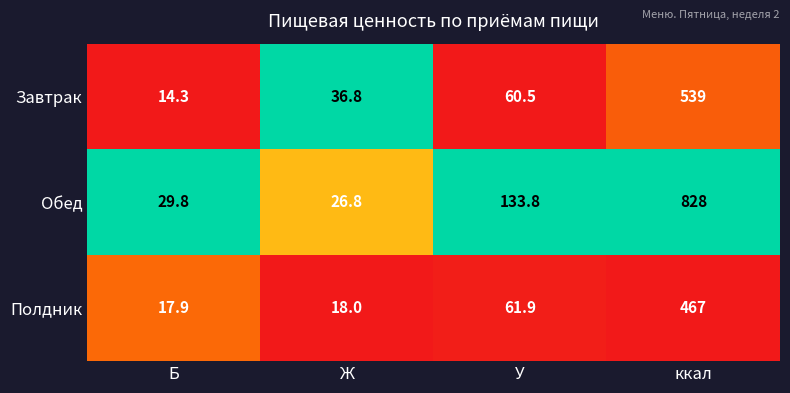

Reading right to left, transcribe all the data shown in this chart.

Завтрак: 539.0	60.5	36.8	14.3
Обед: 828.0	133.8	26.8	29.8
Полдник: 467.0	61.9	18.0	17.9